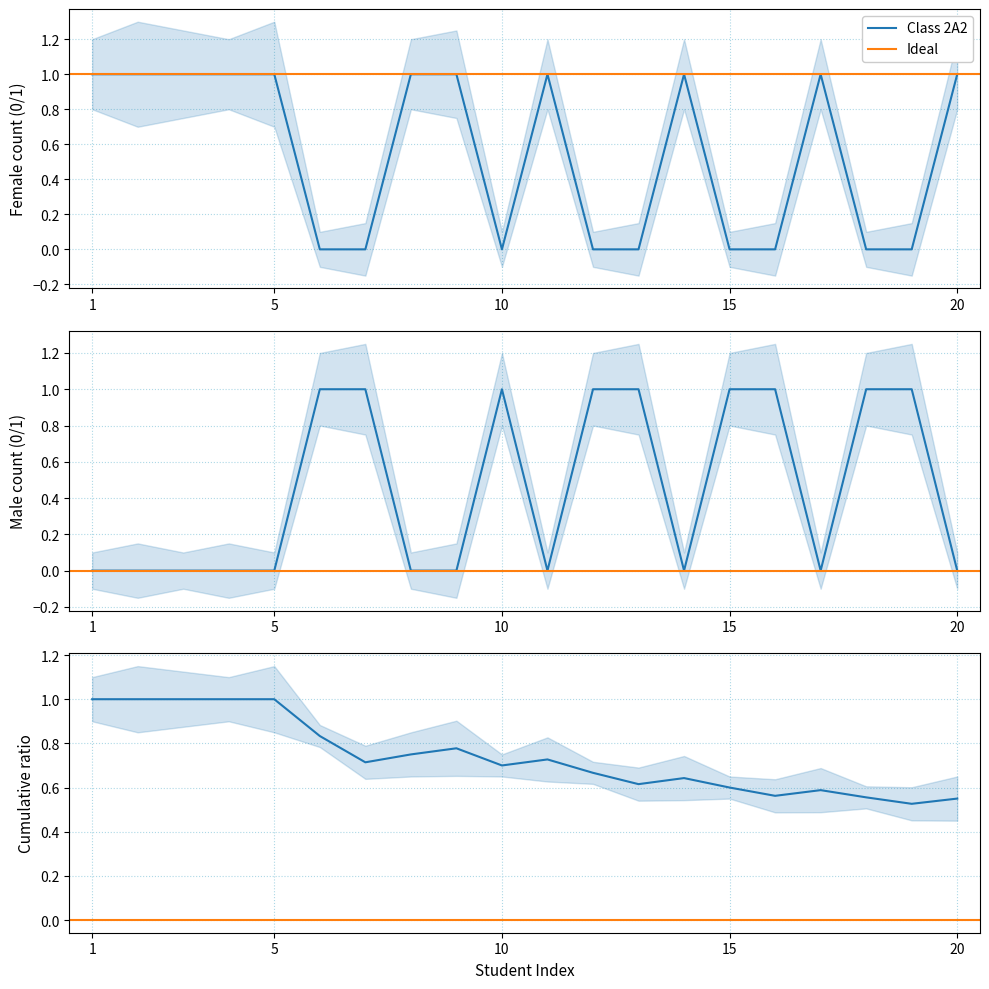

How many lines are shown in the chart?

2